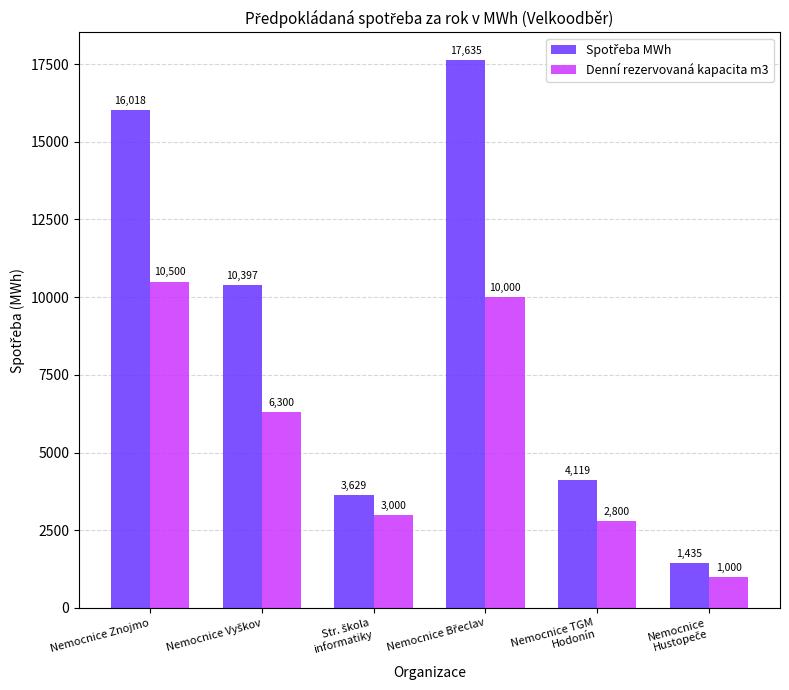

True or false: Denní rezervovaná kapacita m3 has a value of 10500.0 at Nemocnice Znojmo.

True